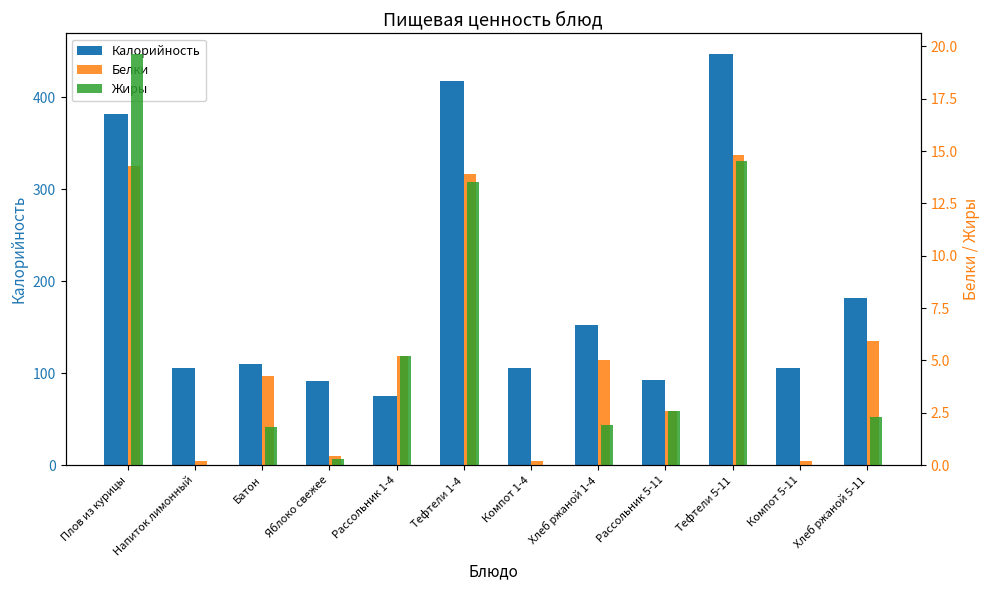

How many values in the Жиры series exceed 2?

6